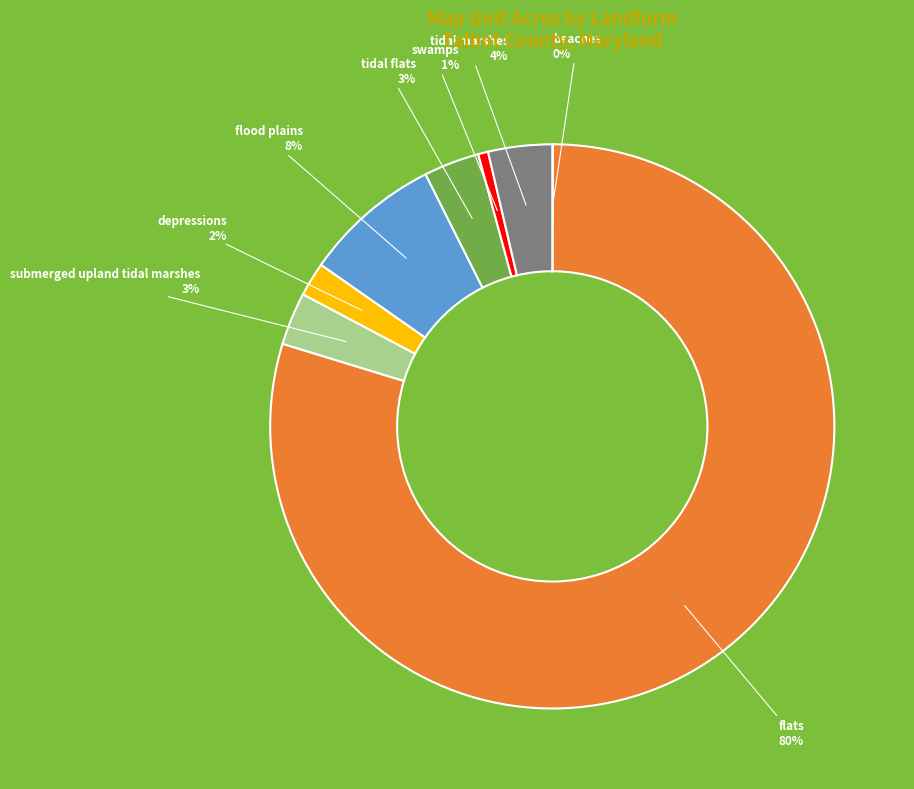

Do swamps and depressions together represent more than half of the pie?

No